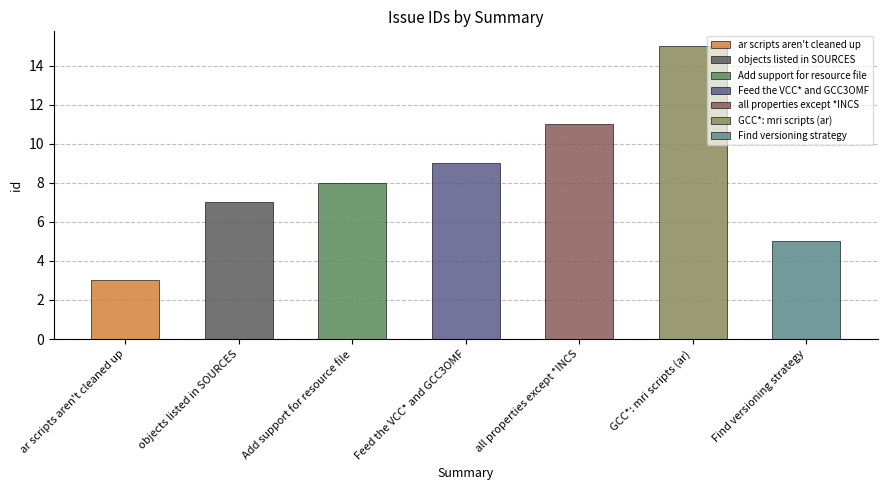

Are the bars grouped side by side (vs. stacked)?

No